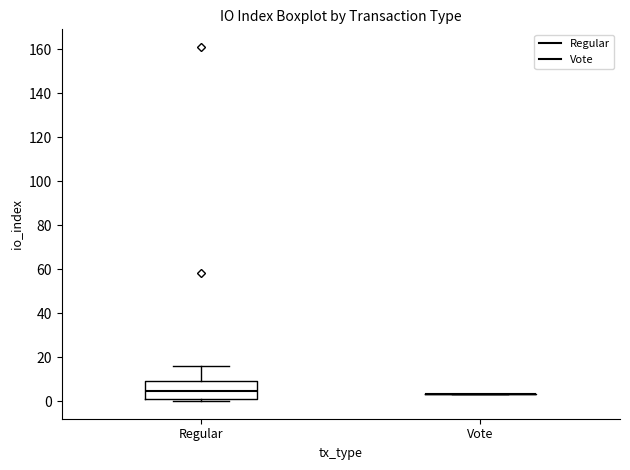

Which box is the tallest, from its lower edge to its upper edge?

Regular